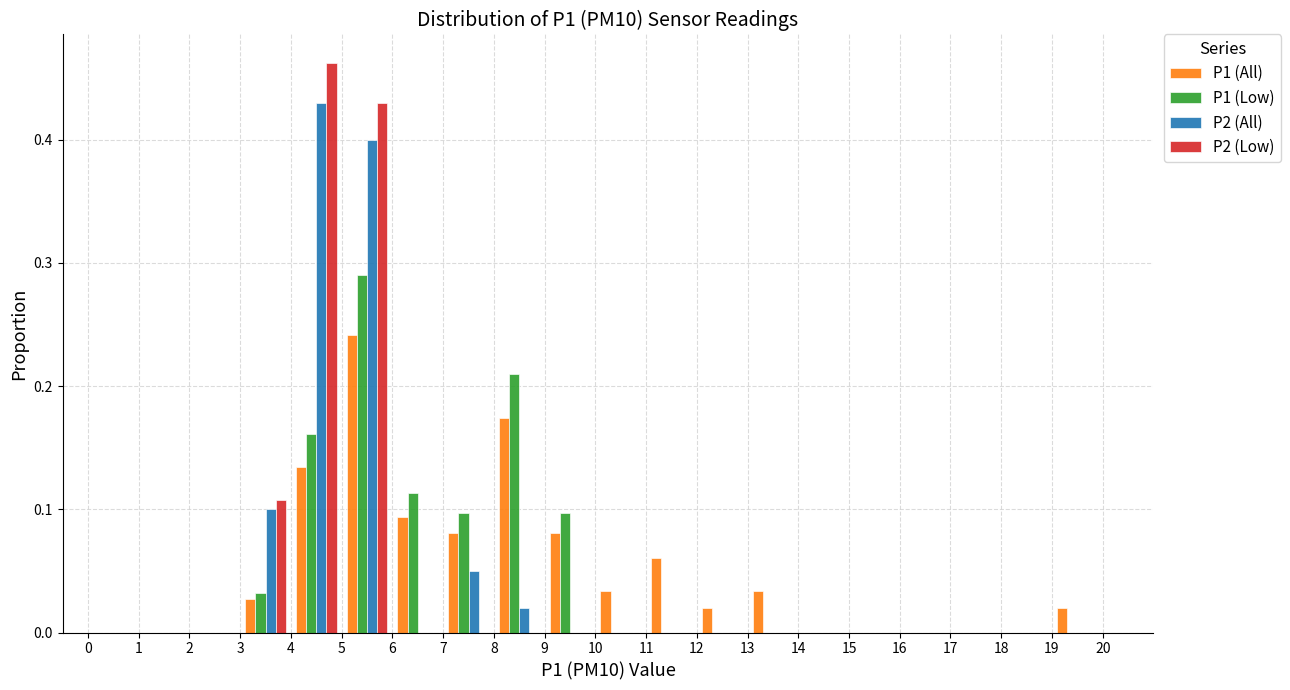

In the P2 (All) series, which range on the x-axis has the tallest bar?

4 to 5